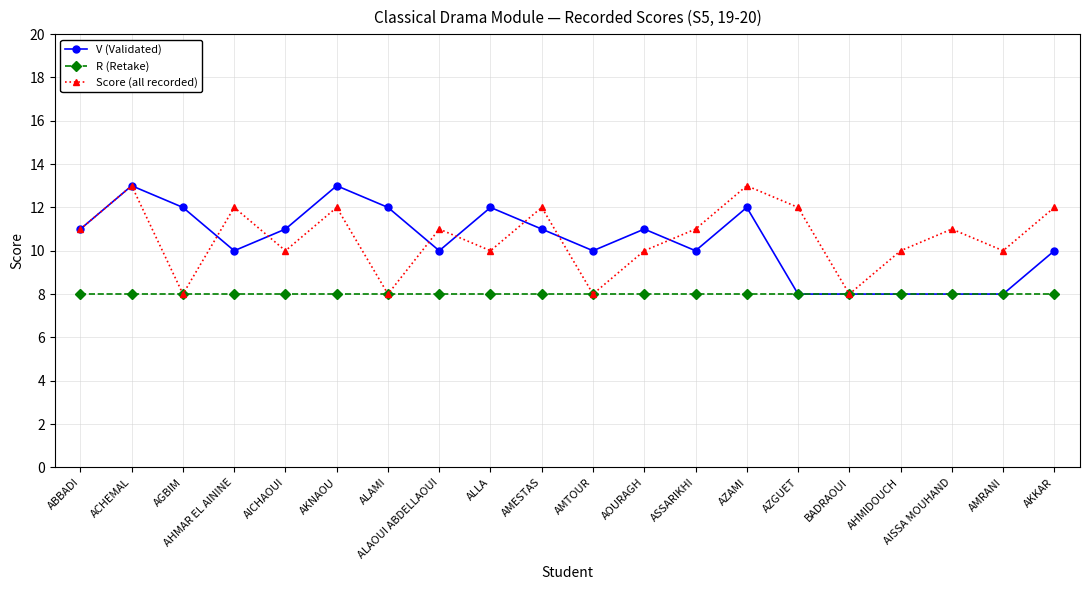

What position from the right is ALAMI?

14